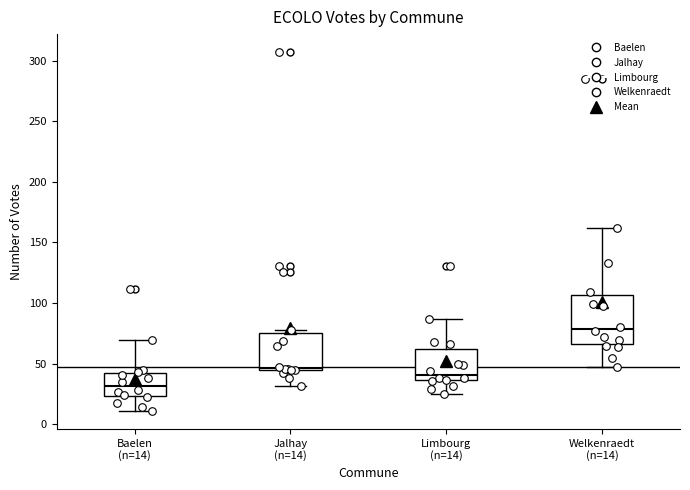

Which box is the tallest, from its lower edge to its upper edge?

Welkenraedt (n=14)